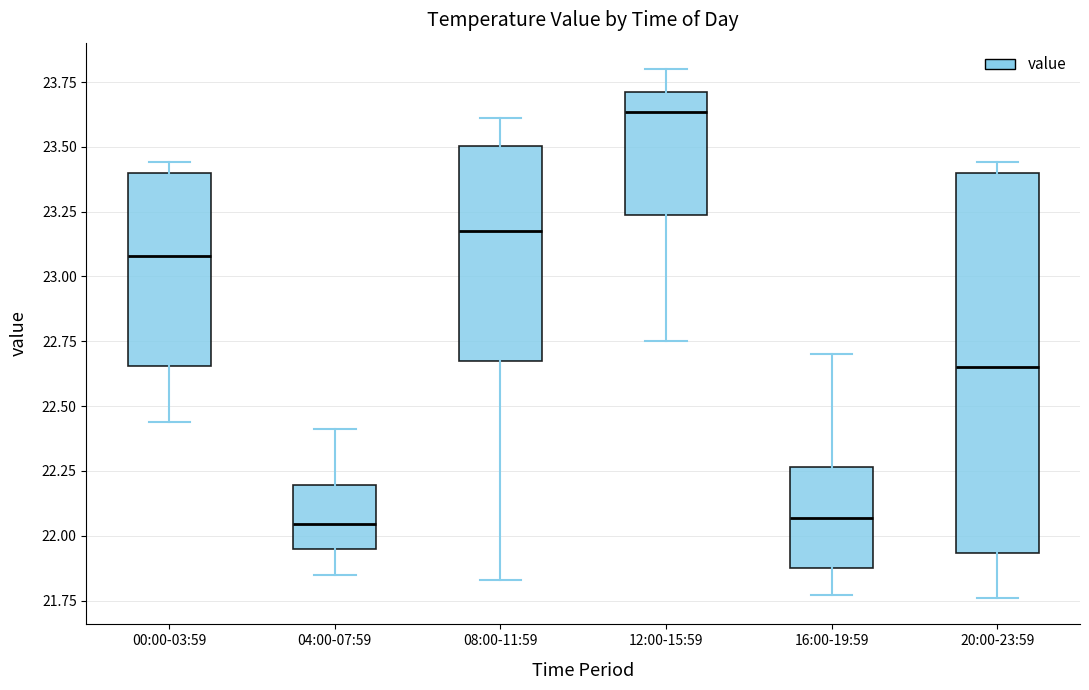

Reading left to right, transcribe this box plot: for each box, give where its median line is, the range the box spans, and where its two whiskers end, as read against the y-axis. The values are not printed on the chart, so give them approximately, as read against the axis.

00:00-03:59: median 23.10, box 22.65 to 23.40, whiskers 22.45 to 23.45
04:00-07:59: median 22.05, box 21.95 to 22.20, whiskers 21.85 to 22.40
08:00-11:59: median 23.20, box 22.70 to 23.50, whiskers 21.85 to 23.60
12:00-15:59: median 23.65, box 23.25 to 23.70, whiskers 22.75 to 23.80
16:00-19:59: median 22.05, box 21.90 to 22.25, whiskers 21.75 to 22.70
20:00-23:59: median 22.65, box 21.95 to 23.40, whiskers 21.75 to 23.45